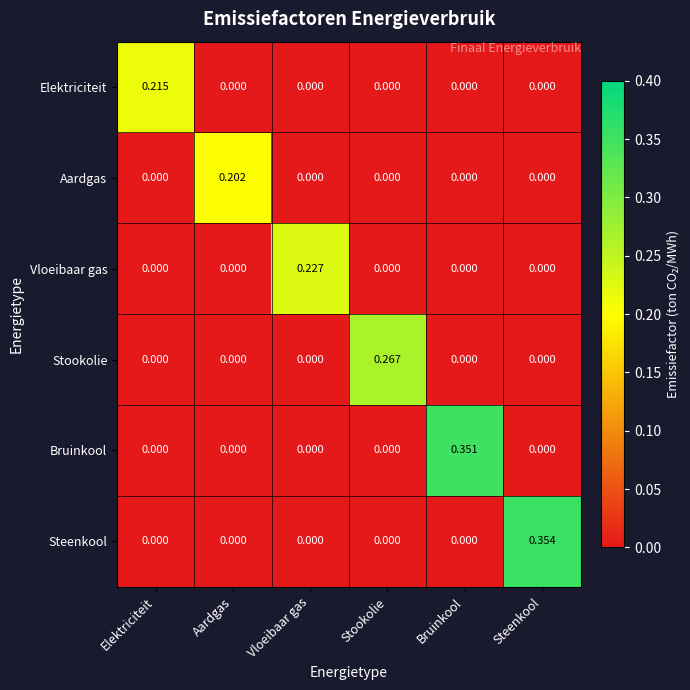

How many series are shown in this chart?

6